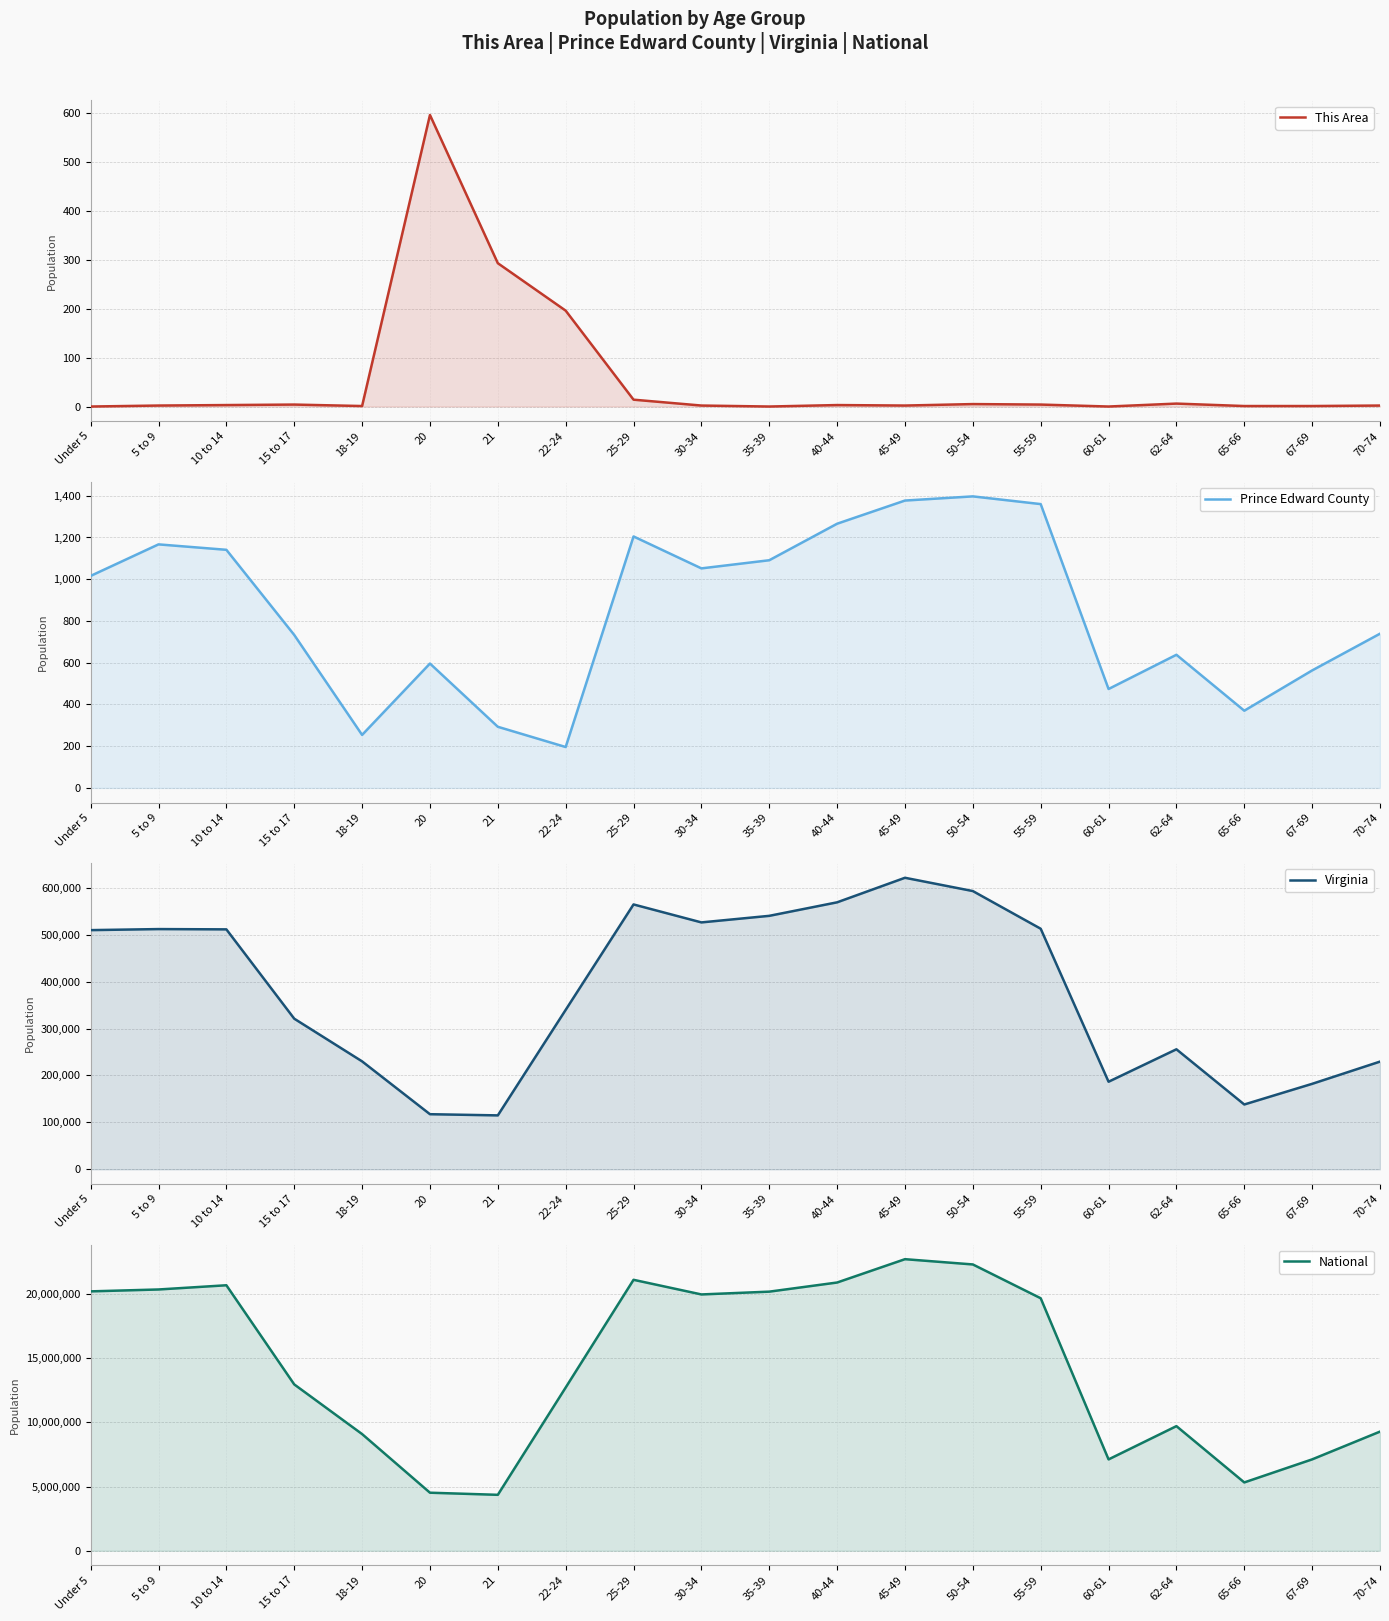

Which series has the largest range (max minus min)?

National